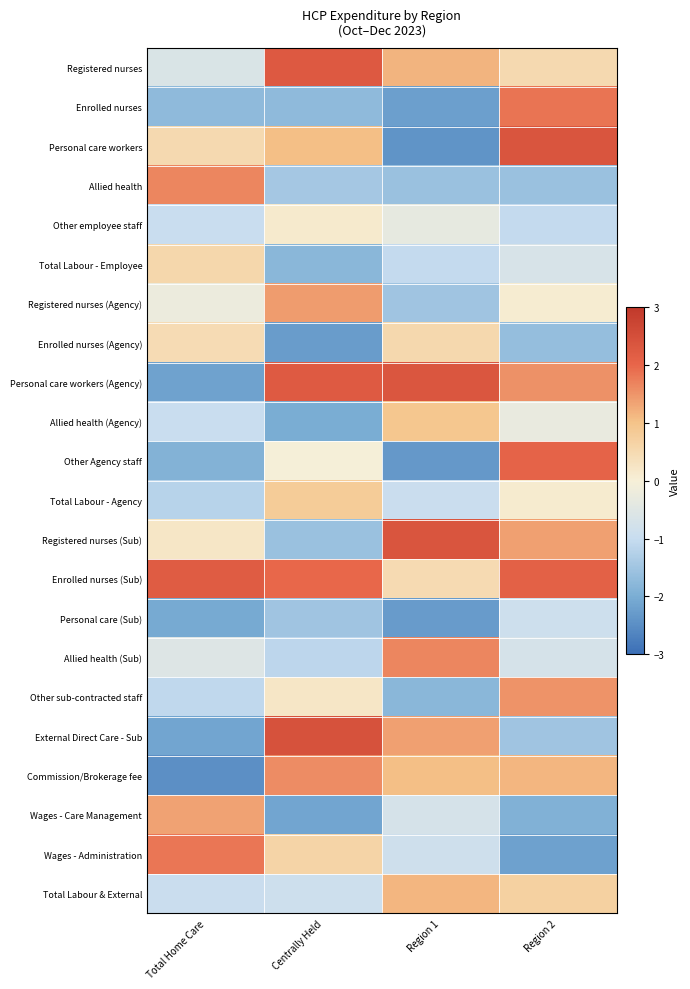

Reading left to right, extract all data points from this chart.

Registered nurses: Total Home Care=-0.6	Centrally Held=2.3	Region 1=1.2	Region 2=0.5
Enrolled nurses: Total Home Care=-1.7	Centrally Held=-1.7	Region 1=-2.2	Region 2=1.8
Personal care workers: Total Home Care=0.5	Centrally Held=1.0	Region 1=-2.4	Region 2=2.3
Allied health: Total Home Care=1.7	Centrally Held=-1.4	Region 1=-1.6	Region 2=-1.6
Other employee staff: Total Home Care=-1.0	Centrally Held=0.1	Region 1=-0.3	Region 2=-1.0
Total Labour - Employee: Total Home Care=0.6	Centrally Held=-1.8	Region 1=-1.0	Region 2=-0.7
Registered nurses (Agency): Total Home Care=-0.2	Centrally Held=1.4	Region 1=-1.5	Region 2=0.1
Enrolled nurses (Agency): Total Home Care=0.5	Centrally Held=-2.3	Region 1=0.5	Region 2=-1.6
Personal care workers (Agency): Total Home Care=-2.2	Centrally Held=2.2	Region 1=2.3	Region 2=1.5
Allied health (Agency): Total Home Care=-1.0	Centrally Held=-2.0	Region 1=0.9	Region 2=-0.3
Other Agency staff: Total Home Care=-1.9	Centrally Held=-0.0	Region 1=-2.3	Region 2=2.0
Total Labour - Agency: Total Home Care=-1.2	Centrally Held=0.8	Region 1=-0.9	Region 2=0.1
Registered nurses (Sub): Total Home Care=0.2	Centrally Held=-1.6	Region 1=2.3	Region 2=1.4
Enrolled nurses (Sub): Total Home Care=2.2	Centrally Held=2.0	Region 1=0.5	Region 2=2.1
Personal care (Sub): Total Home Care=-2.1	Centrally Held=-1.5	Region 1=-2.3	Region 2=-0.9
Allied health (Sub): Total Home Care=-0.6	Centrally Held=-1.1	Region 1=1.6	Region 2=-0.7
Other sub-contracted staff: Total Home Care=-1.1	Centrally Held=0.2	Region 1=-1.8	Region 2=1.5
External Direct Care - Sub: Total Home Care=-2.1	Centrally Held=2.4	Region 1=1.4	Region 2=-1.5
Commission/Brokerage fee: Total Home Care=-2.5	Centrally Held=1.6	Region 1=1.0	Region 2=1.1
Wages - Care Management: Total Home Care=1.4	Centrally Held=-2.1	Region 1=-0.7	Region 2=-1.9
Wages - Administration: Total Home Care=1.8	Centrally Held=0.6	Region 1=-0.8	Region 2=-2.2
Total Labour & External: Total Home Care=-0.9	Centrally Held=-0.9	Region 1=1.1	Region 2=0.7